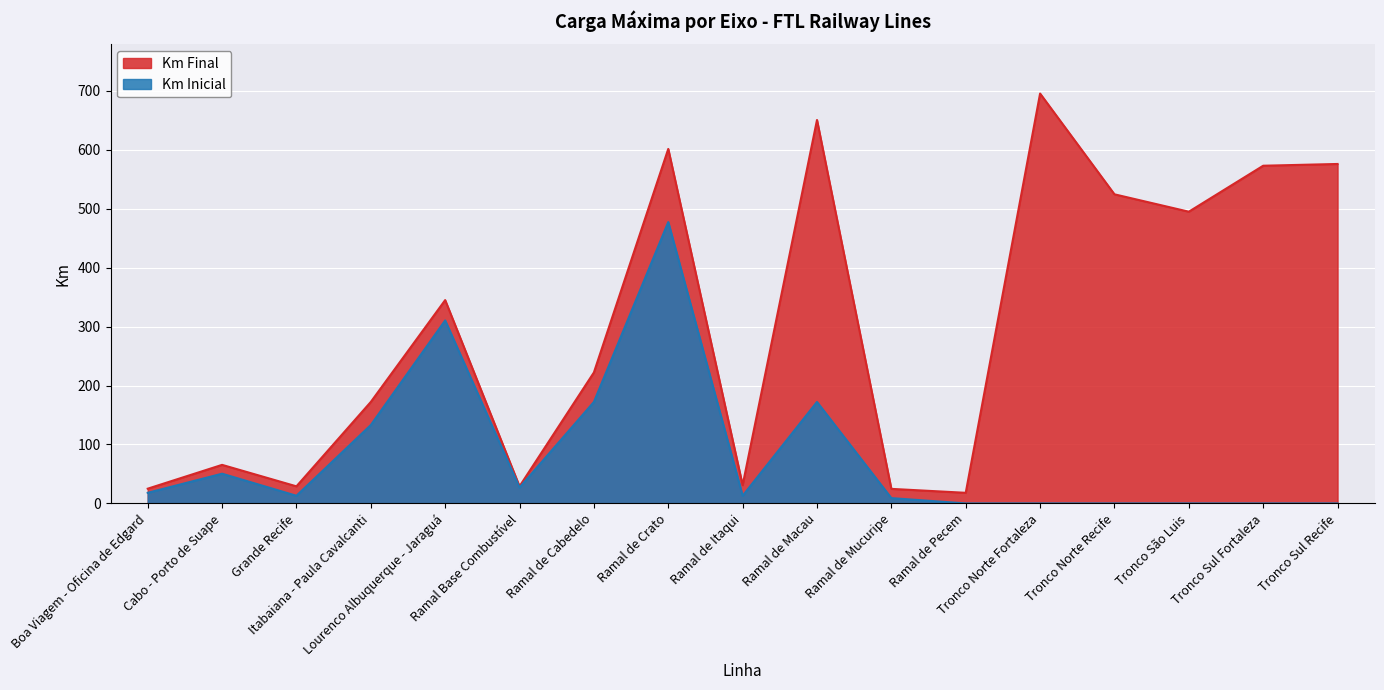

True or false: Km Inicial and Km Final intersect in this chart.

False